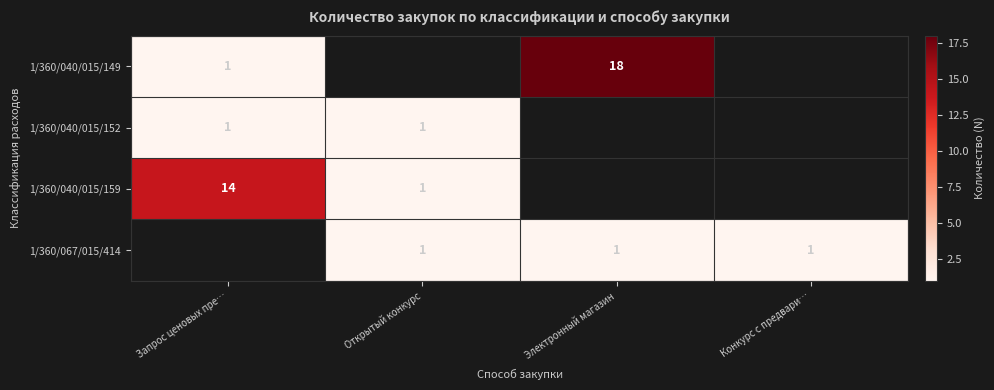

What is the difference between the 1/360/040/015/149 values at Запрос ценовых пре… and Электронный магазин?

17